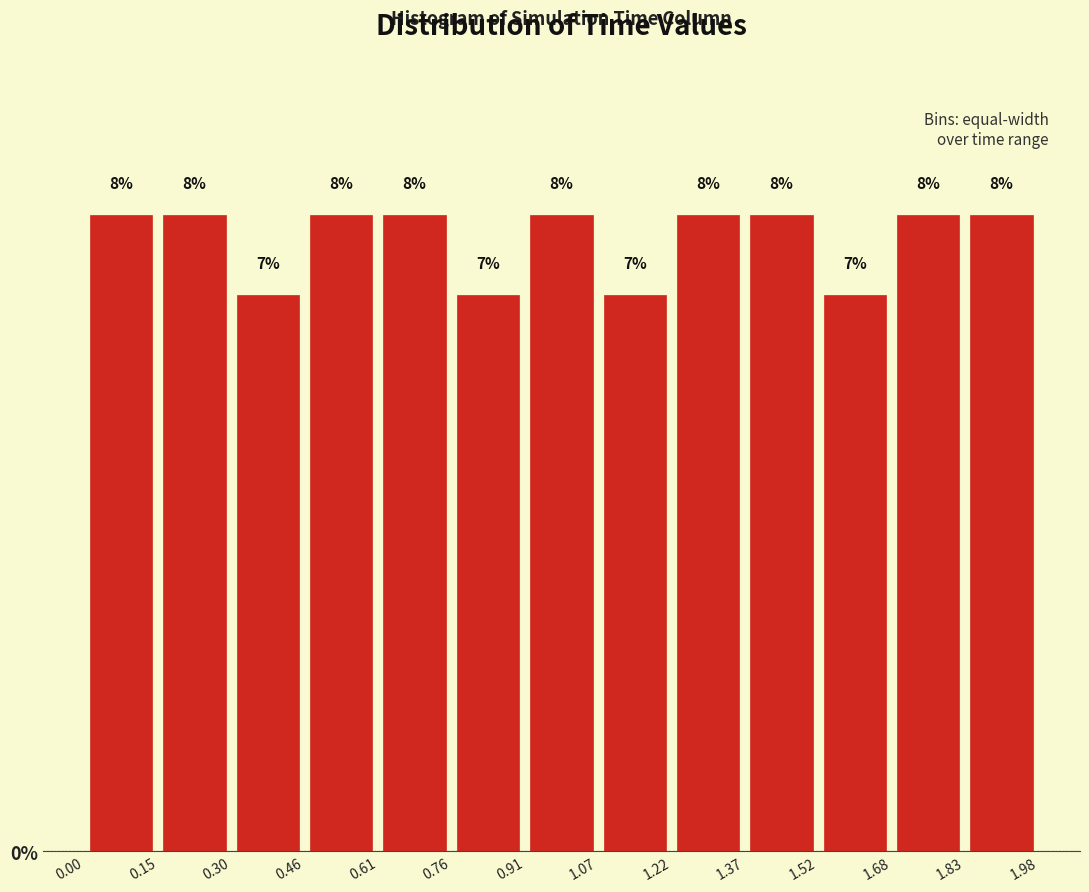

Reading left to right, list every bar in this chart as the range it spans on the x-axis followed by its height.

0.00 to 0.15: 8
0.15 to 0.30: 8
0.30 to 0.46: 7
0.46 to 0.61: 8
0.61 to 0.76: 8
0.76 to 0.91: 7
0.91 to 1.07: 8
1.07 to 1.22: 7
1.22 to 1.37: 8
1.37 to 1.52: 8
1.52 to 1.68: 7
1.68 to 1.83: 8
1.83 to 1.98: 8